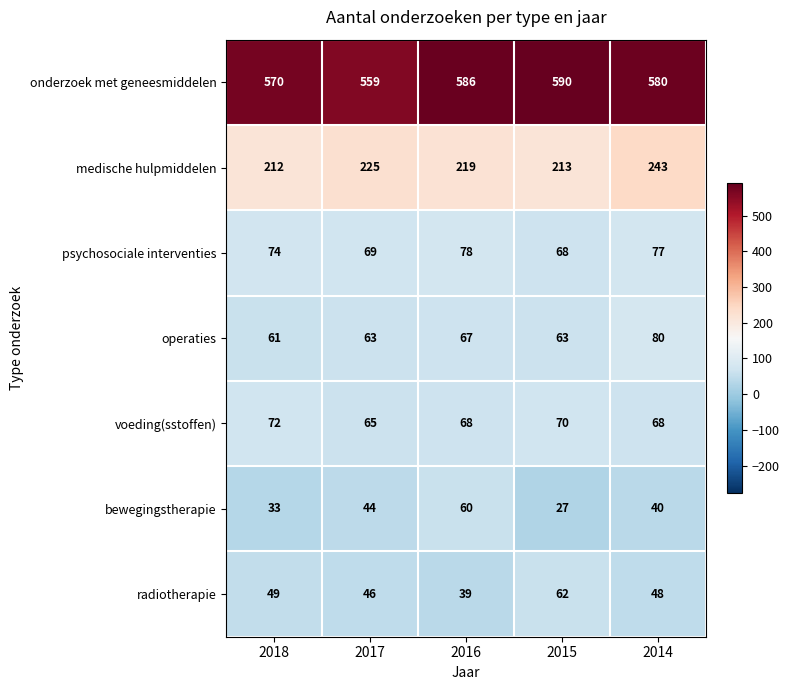

At which category does the chart reach its peak across all series?

2015